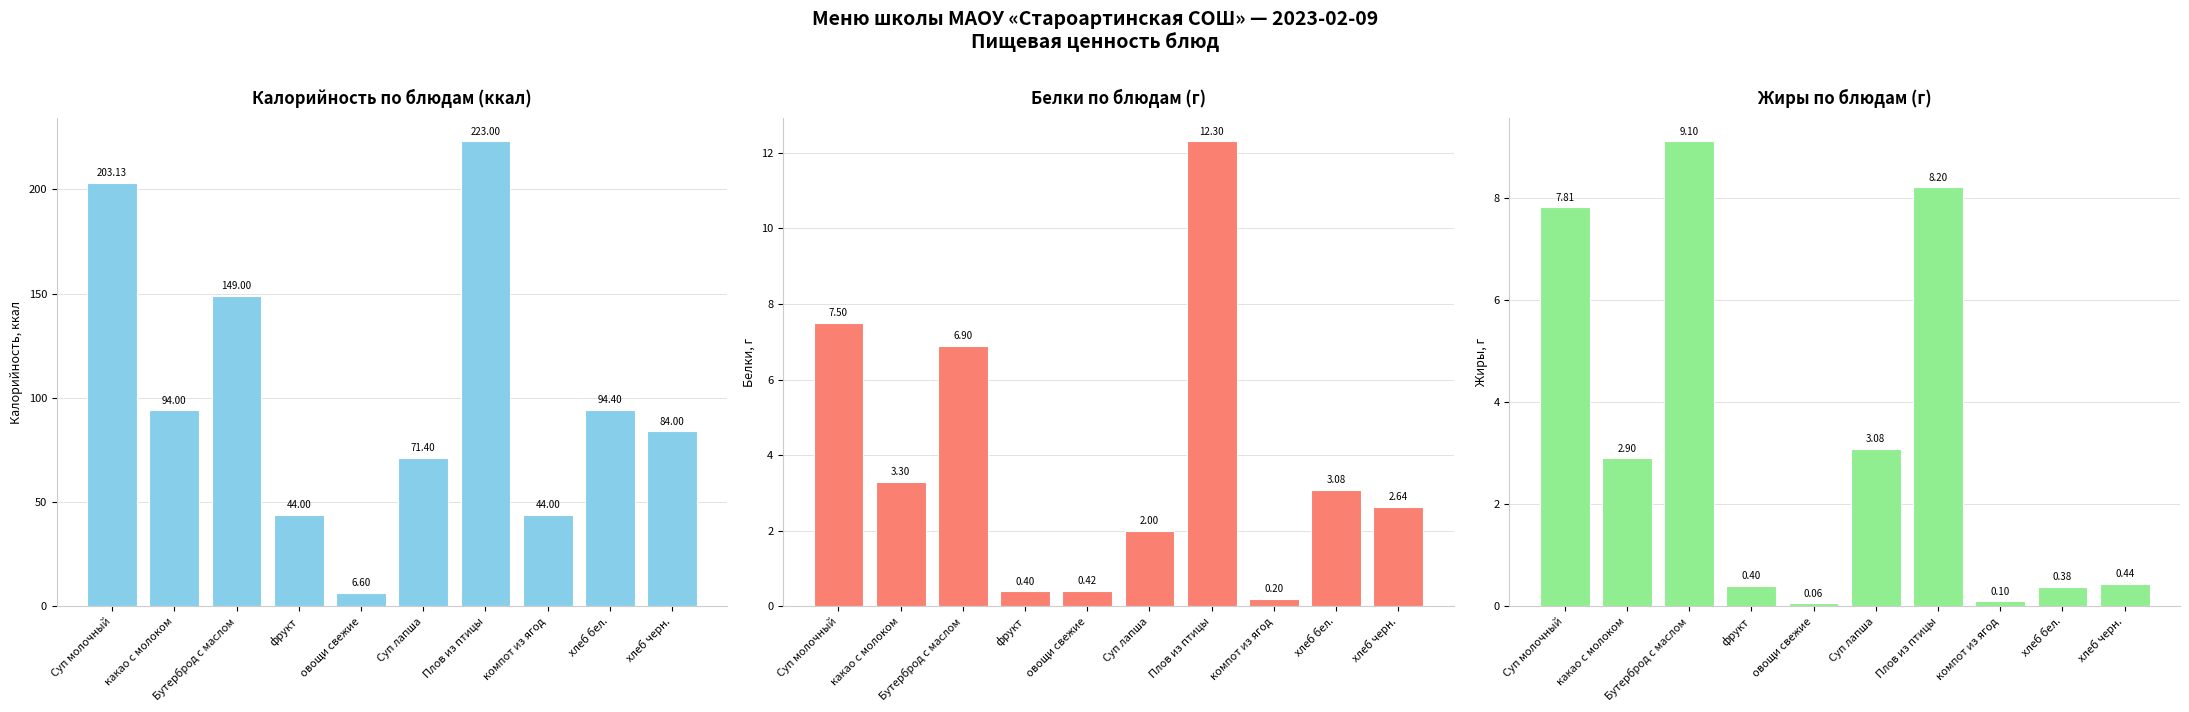

What is the difference between the maximum and minimum values in the Калорийность по блюдам series?

216.4